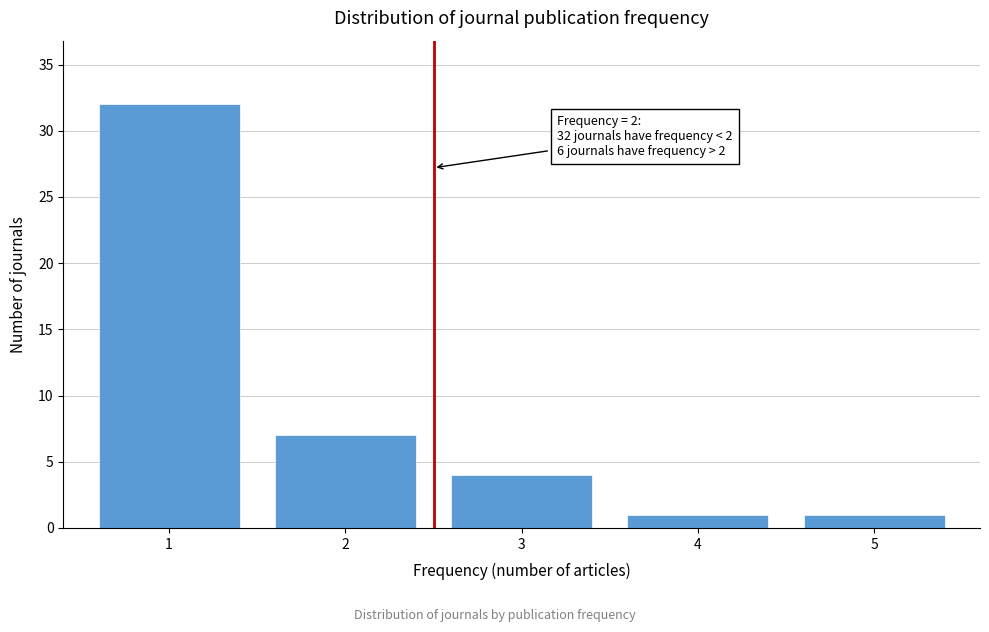

Reading left to right, extract all data points from this chart.

32	7	4	1	1